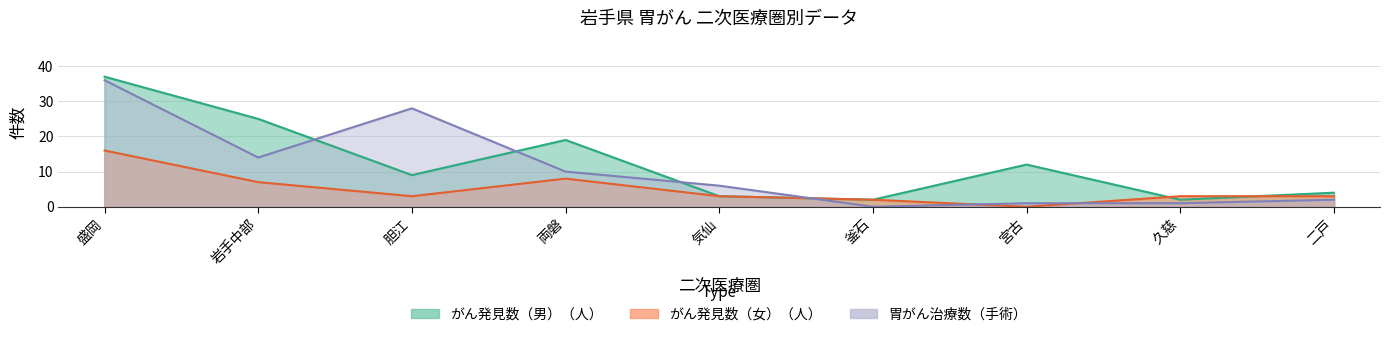

What is the value of the がん発見数（女）（人） point at the 1st from the left?

16